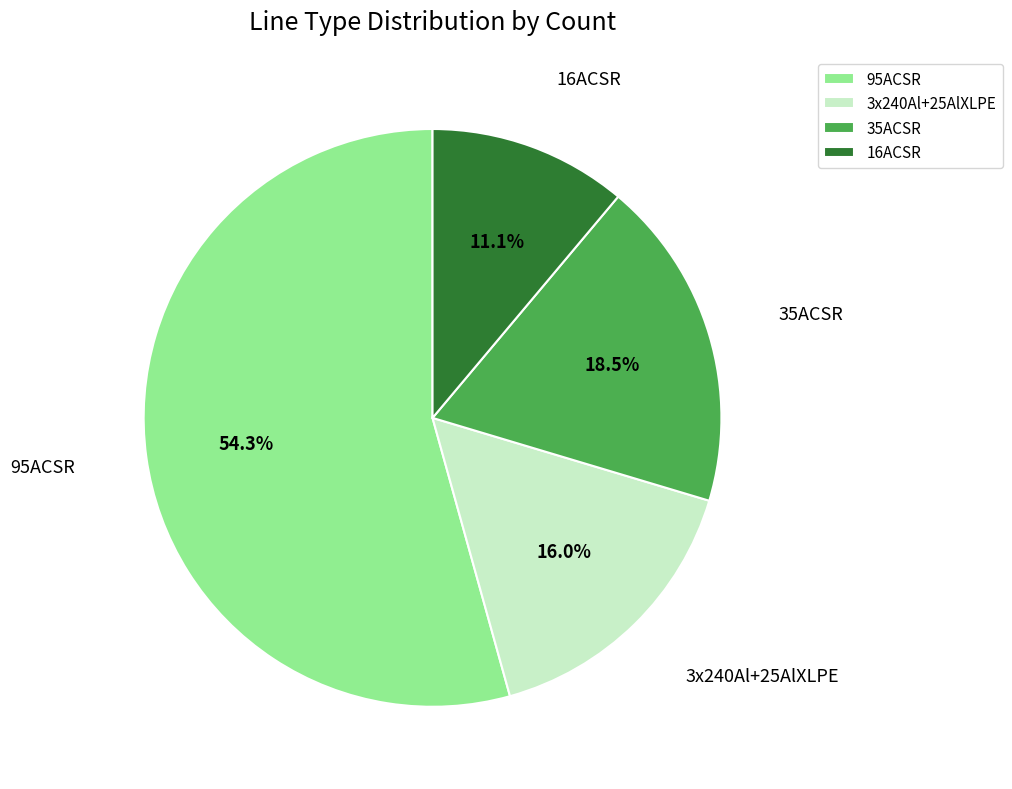

Approximately how many times larger is the value at 35ACSR compared to 3x240Al+25AlXLPE?

1.2